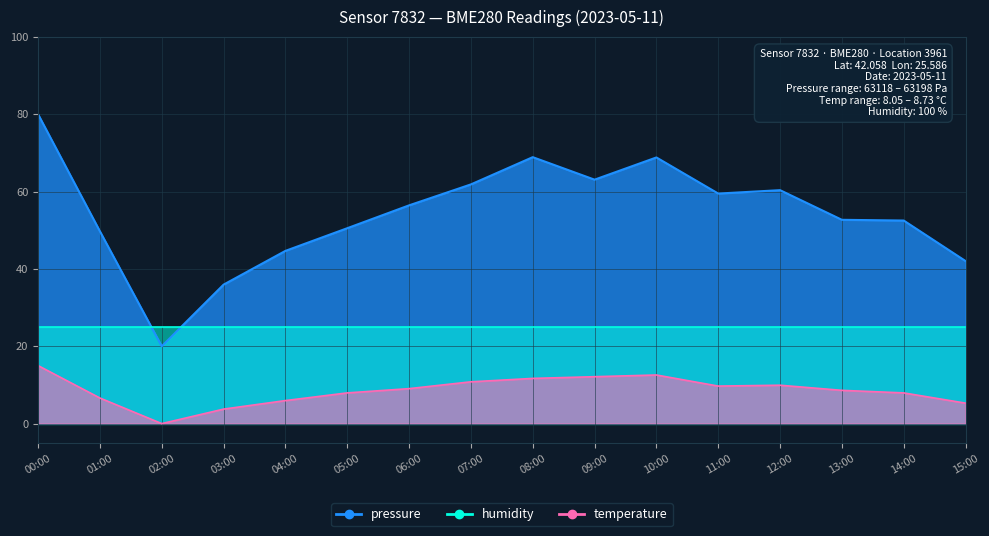

The value of temperature at 01:00 is 6.6. True or false?

True